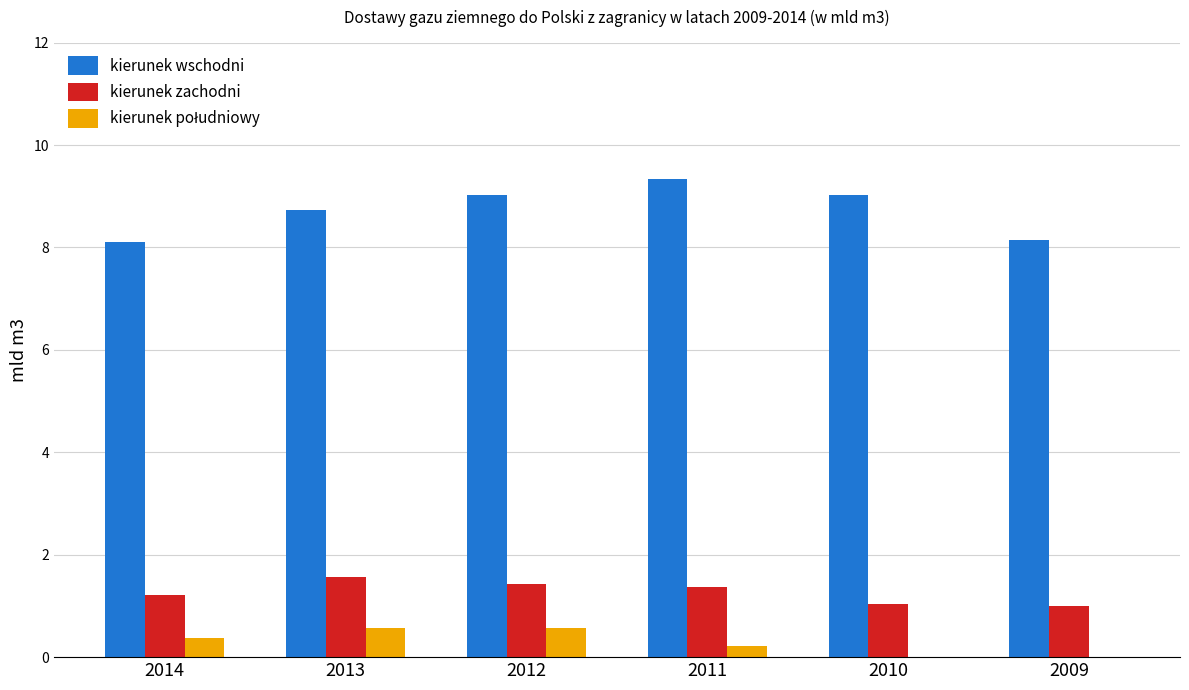

What is the total value across all series at 2011?

10.9